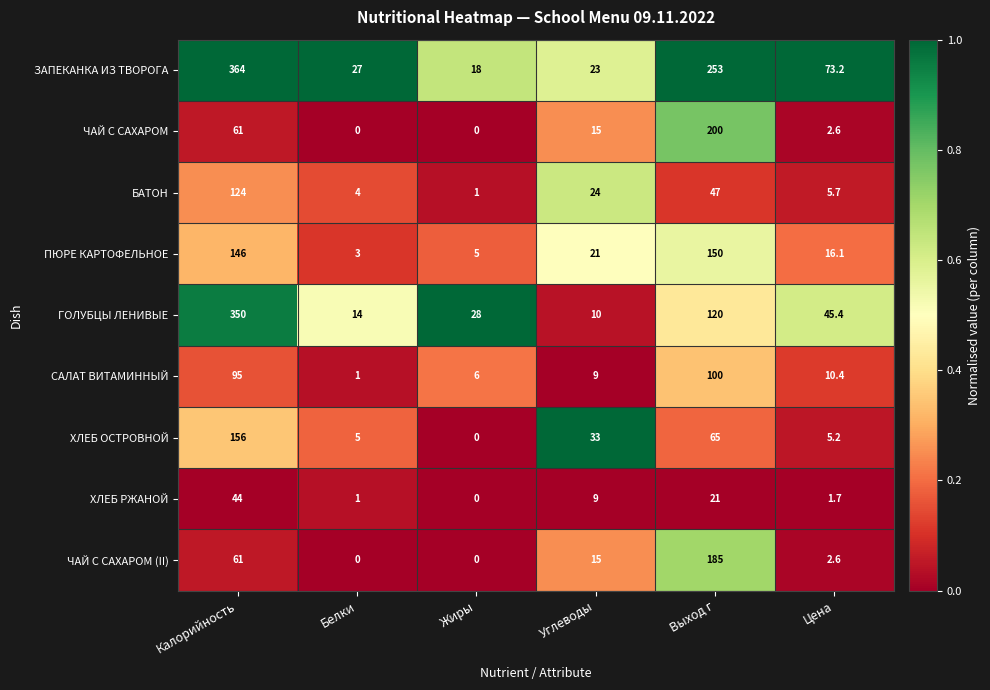

At which label is ГОЛУБЦЫ ЛЕНИВЫЕ closest to 180?

Выход г